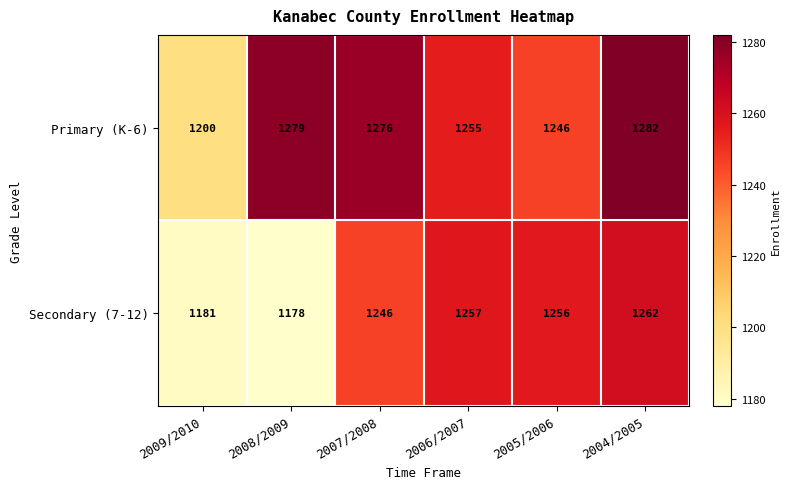

Count the number of data series in this chart.

2